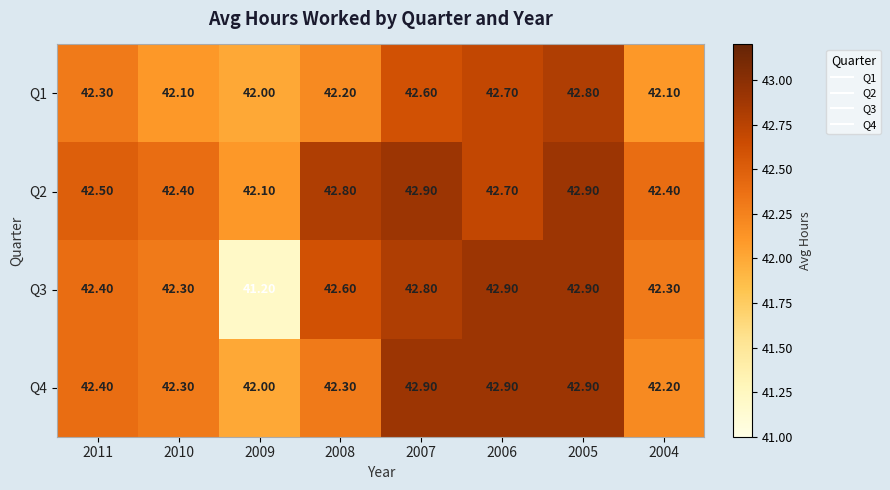

At 2008, list the series in order from largest to smallest.

Q2, Q3, Q4, Q1